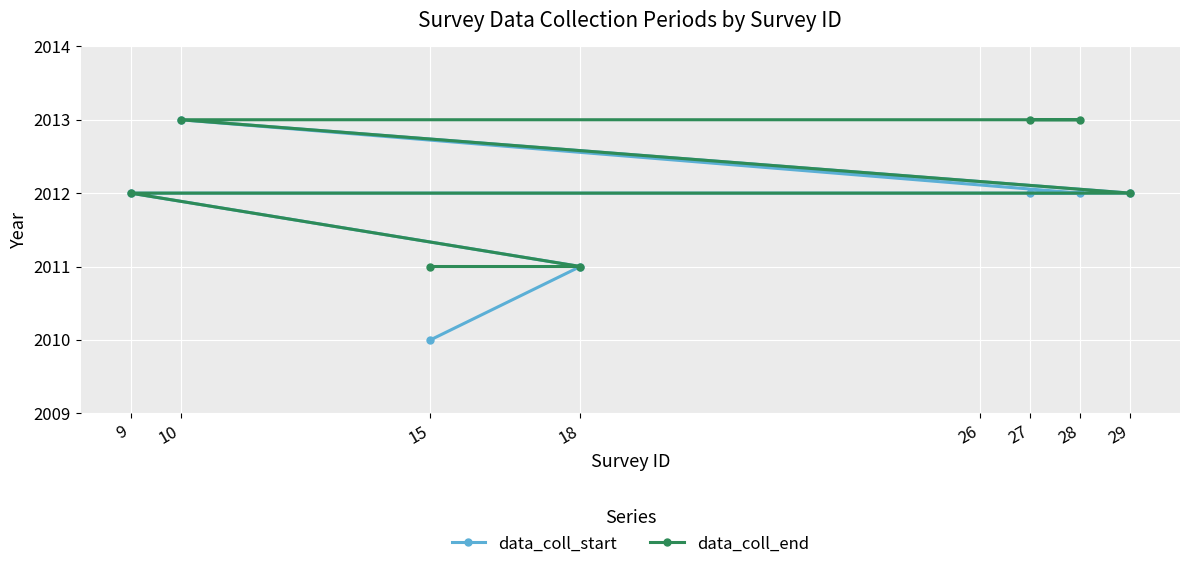

At which category does the chart reach its minimum across all series?

15